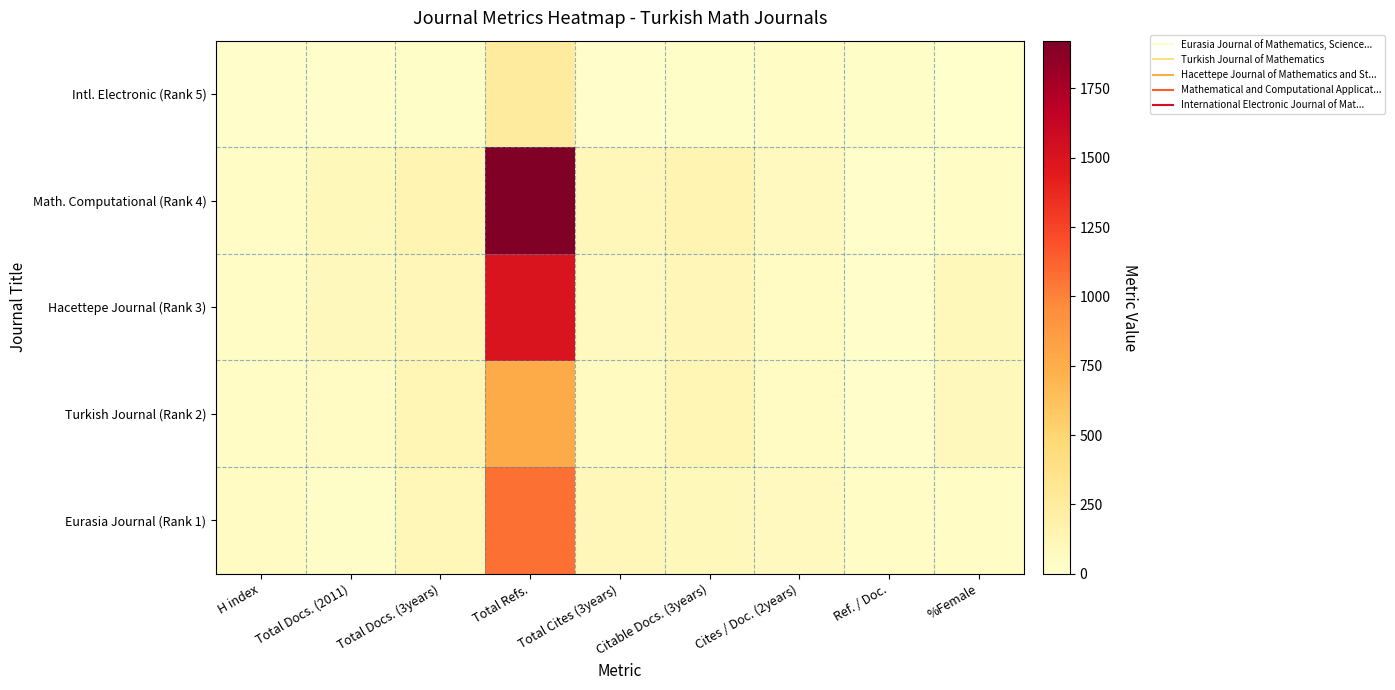

Which has a higher value, Total Refs. or H index?

Total Refs.